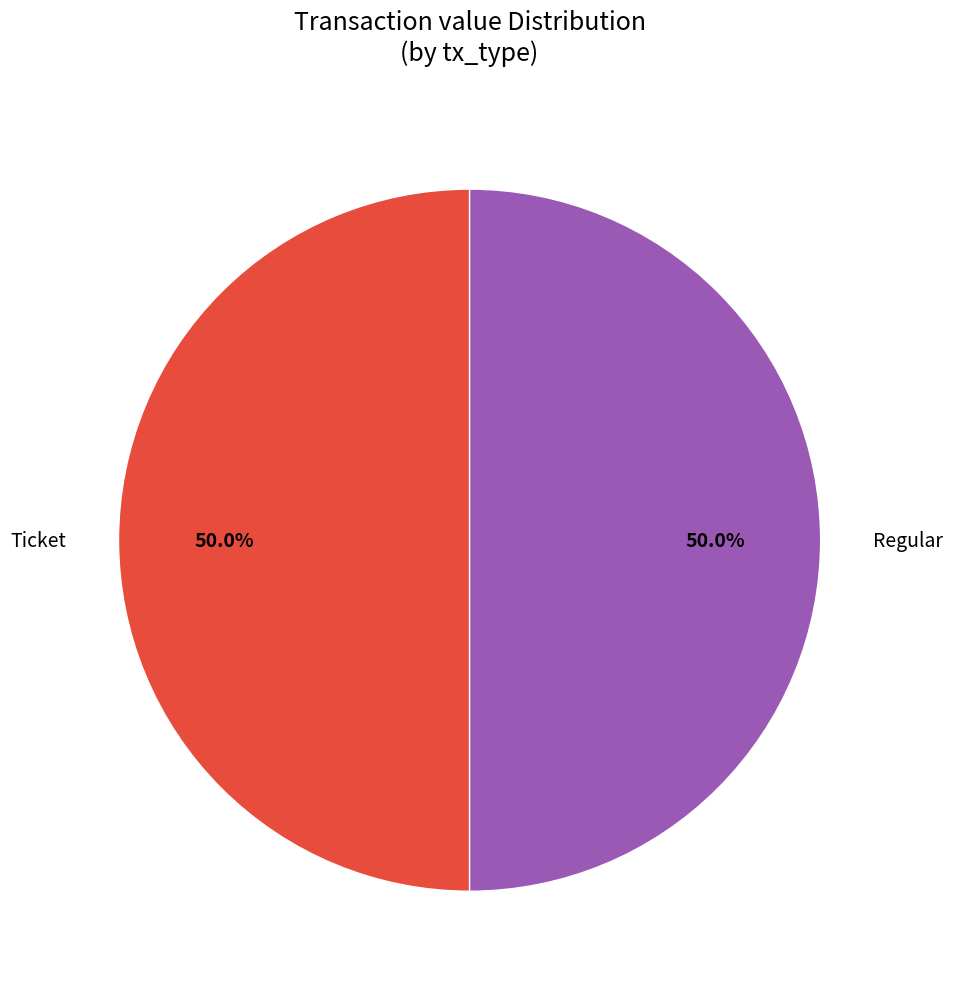

What percentage is NOT represented by Ticket?

50.0%